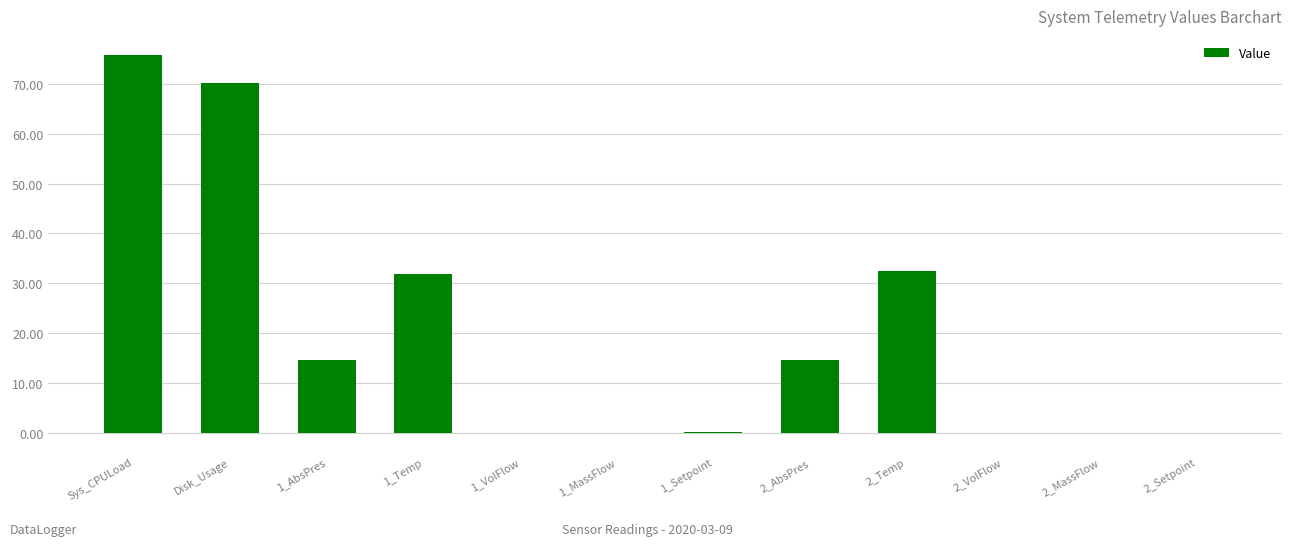

What is the maximum value shown in the chart?

75.8